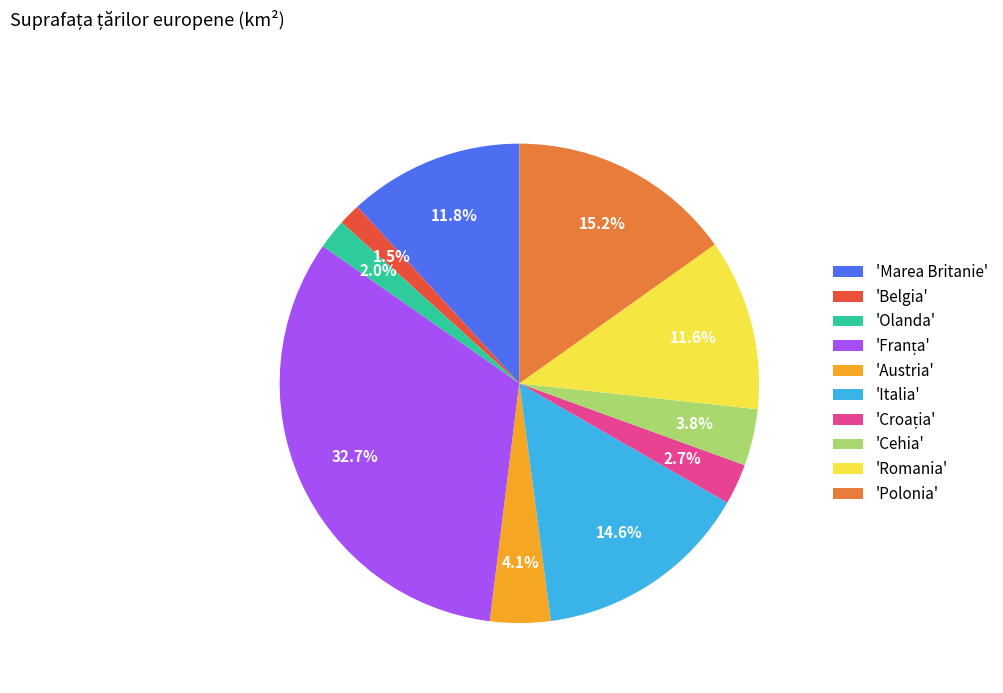

What is the smallest slice in the pie chart?

'Belgia'